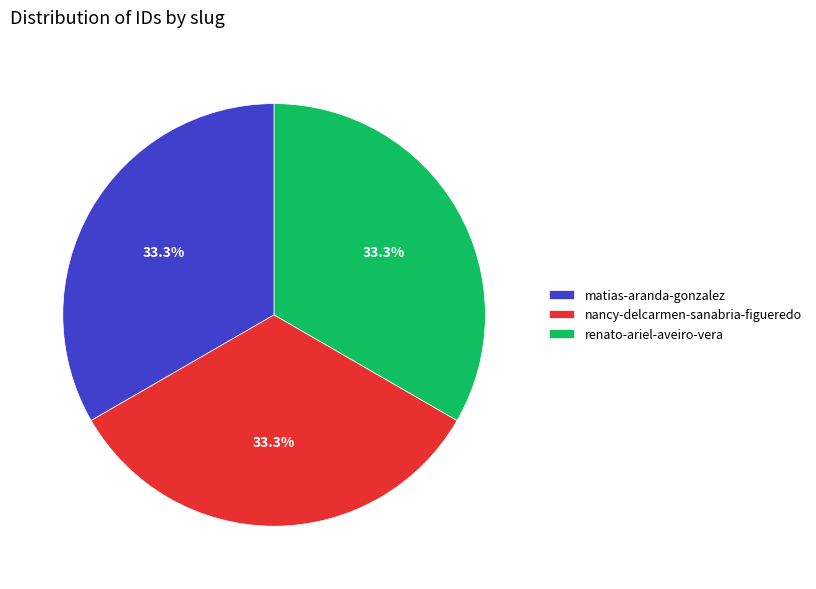

To the nearest percent, what portion does renato-ariel-aveiro-vera represent?

33%